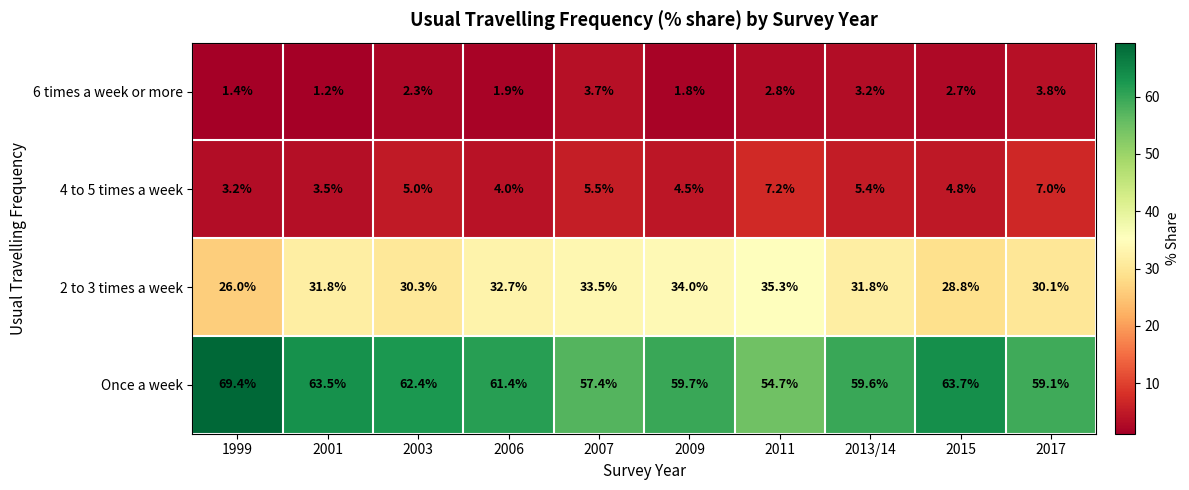

Which category has the highest value across all series?

1999